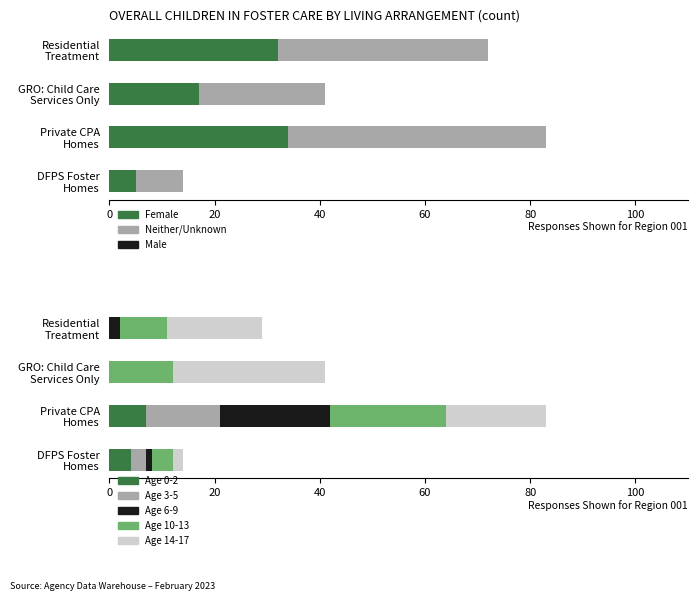

The value of Total Children at Residential Treatment is 55. True or false?

False